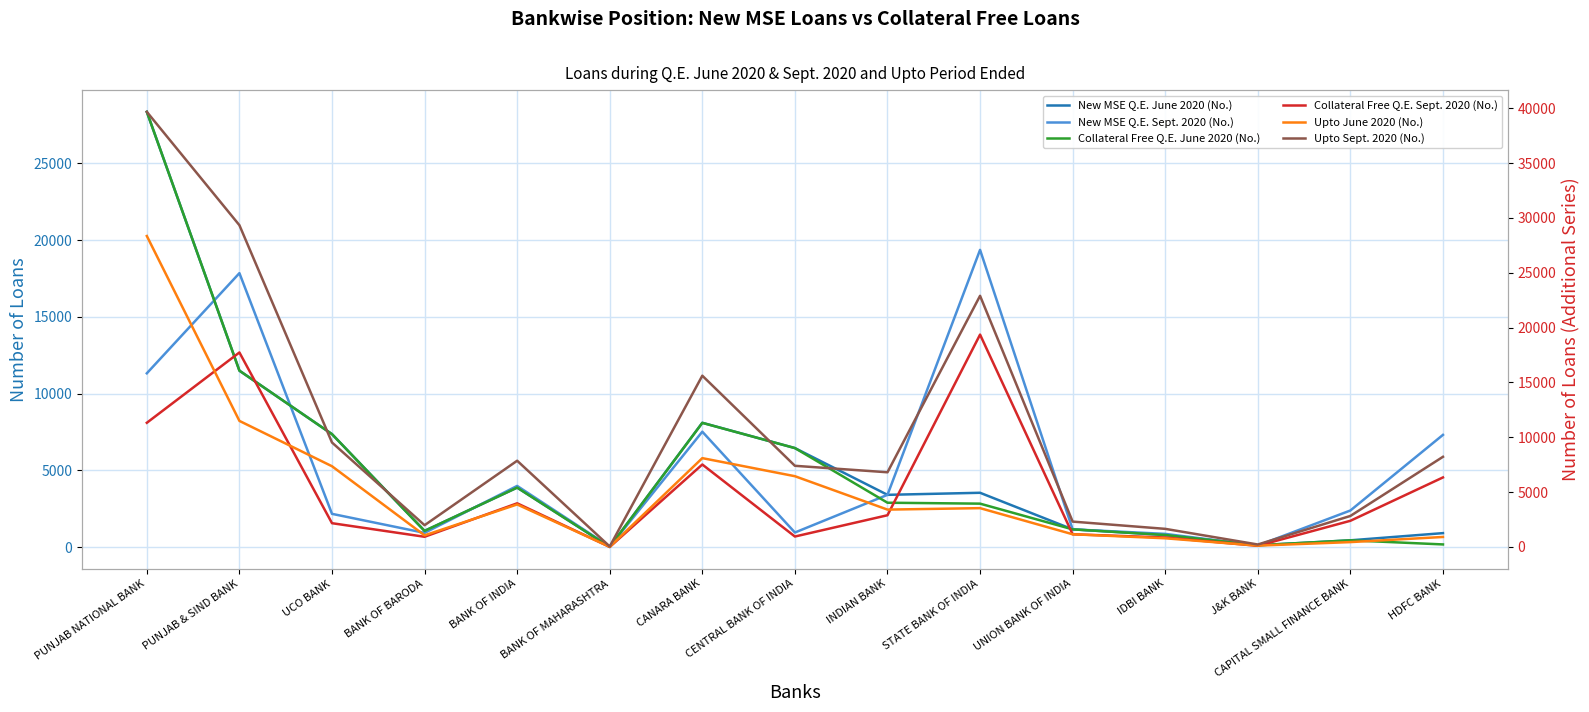

In Upto Sept. 2020 (No.), how many points are lower than both neighbors (excluding endpoints)?

4